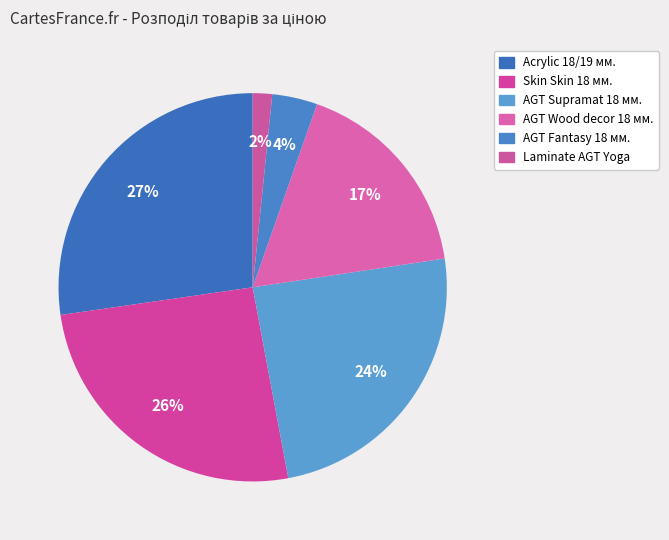

How many segments does this pie chart have?

6